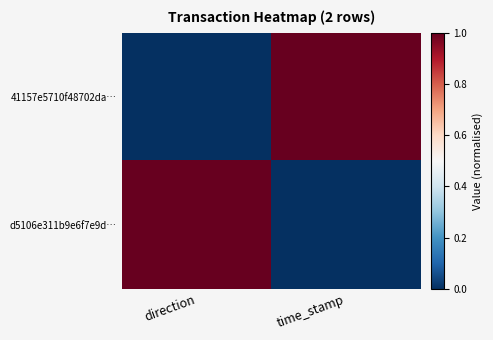

Reading left to right, what are all the values shown in this chart?

41157e5710f48702da…: direction=0	time_stamp=1
d5106e311b9e6f7e9d…: direction=1	time_stamp=0